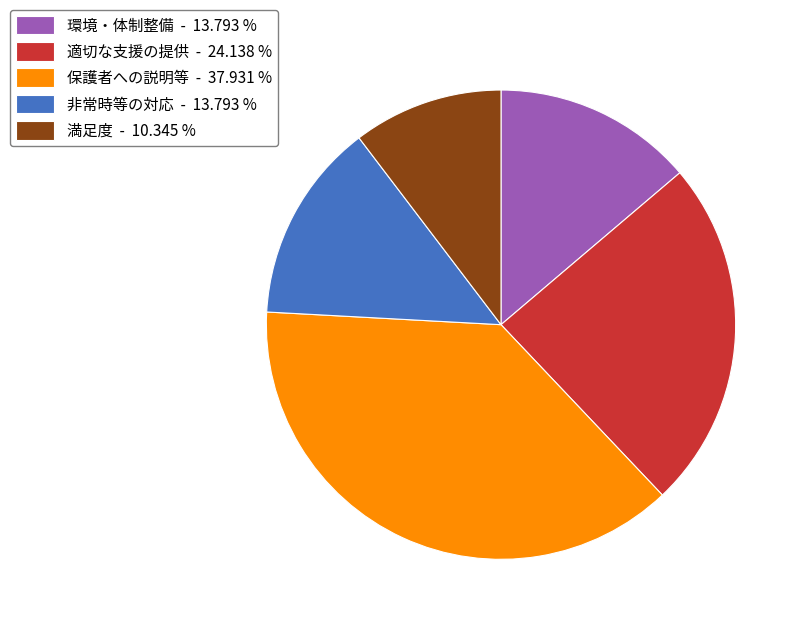

What is the largest slice in the pie chart?

保護者への説明等